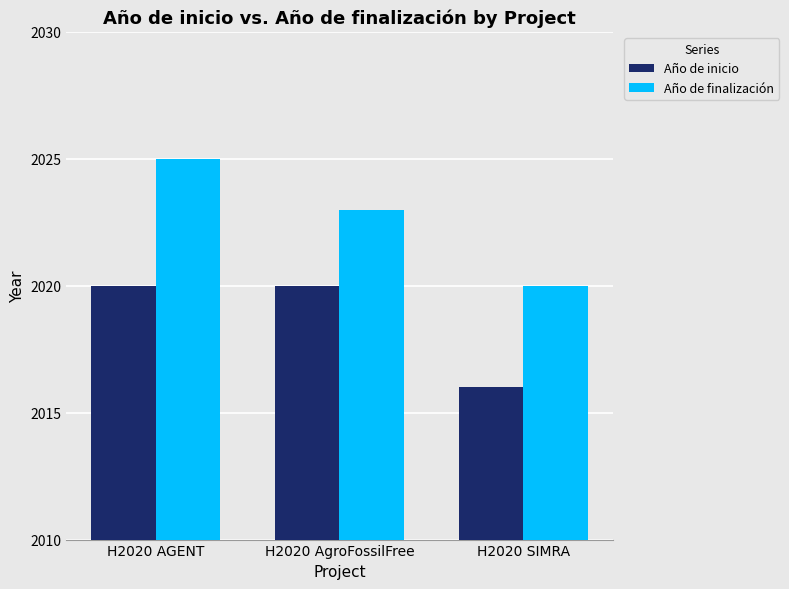

Which series has the largest range (max minus min)?

Año de finalización